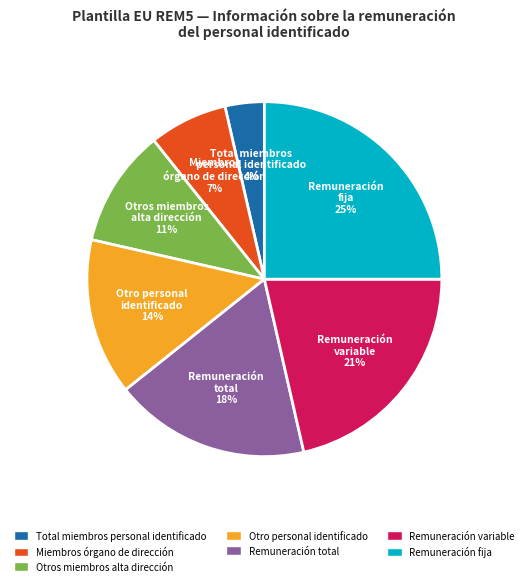

Is it true that Remuneración fija is 25% of the pie?

True